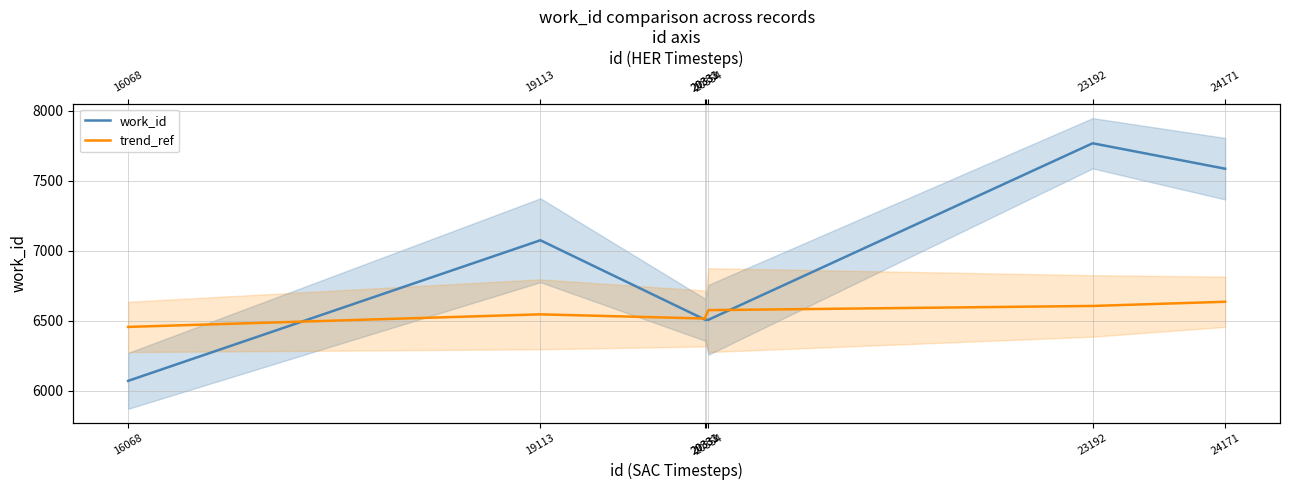

Reading left to right, extract all data points from this chart.

work_id: 16068=6069	19113=7075	20331=6506	20333=6506	20354=6506	23192=7769	24171=7587
trend_ref: 16068=6455	19113=6545	20331=6515	20333=6530	20354=6575	23192=6605	24171=6635